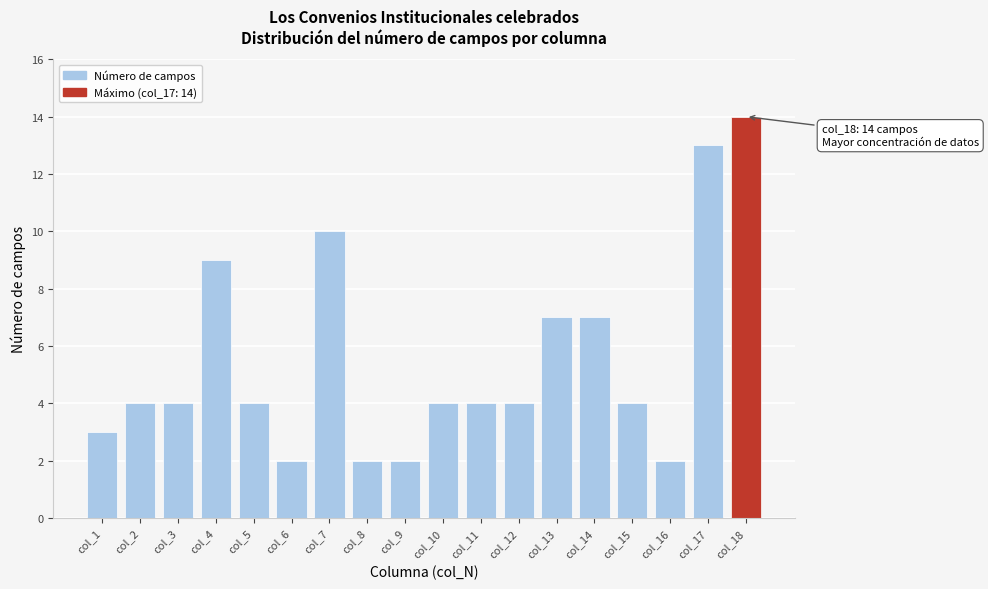

Reading left to right, list all the values displayed in this chart.

3	4	4	9	4	2	10	2	2	4	4	4	7	7	4	2	13	14